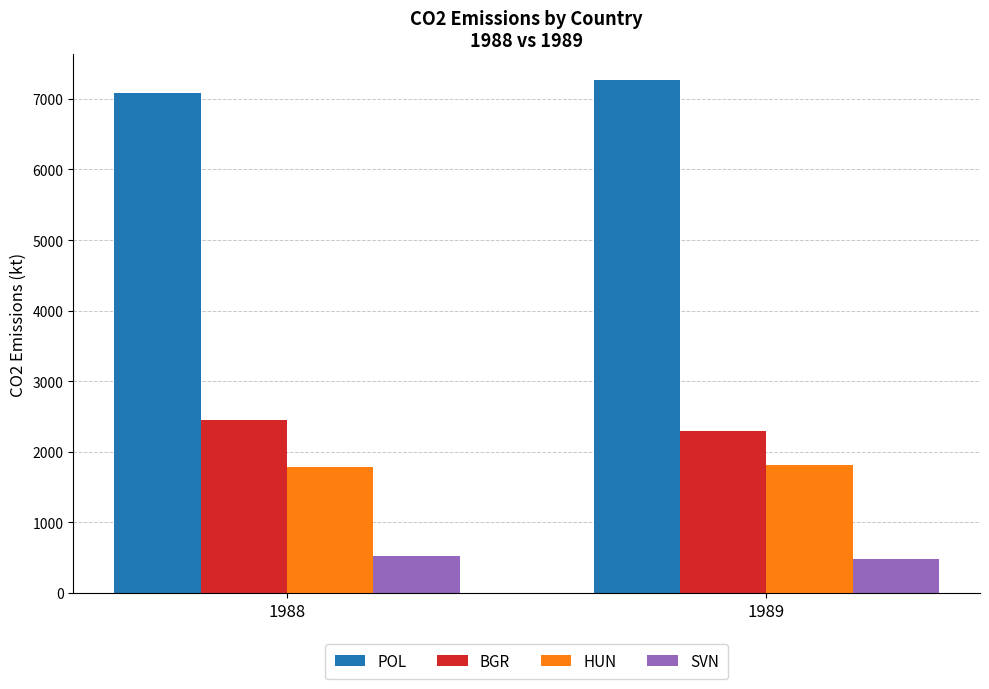

Is it true that BGR equals 944.2 at 1988?

False